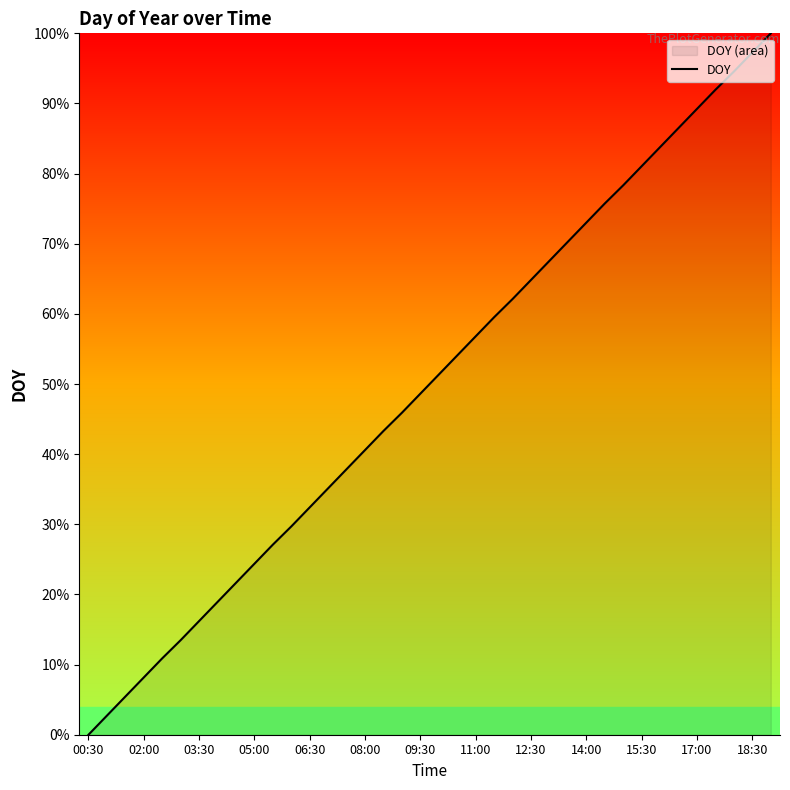

What is the difference between the maximum and minimum values?

100.0